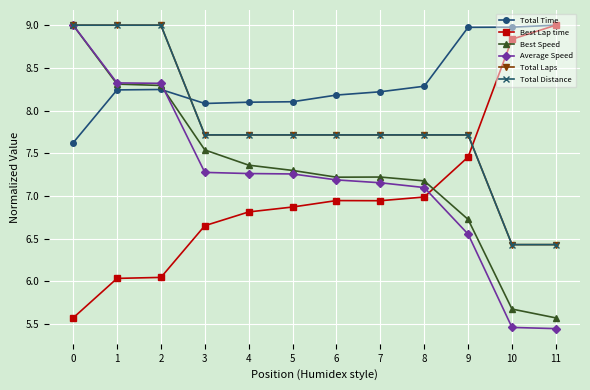

Reading left to right, extract all data points from this chart.

Total Time: 7.6	8.2	8.2	8.1	8.1	8.1	8.2	8.2	8.3	9.0	9.0	9.0
Best Lap time: 5.6	6.0	6.0	6.7	6.8	6.9	6.9	6.9	7.0	7.5	8.8	9.0
Best Speed: 9.0	8.3	8.3	7.5	7.4	7.3	7.2	7.2	7.2	6.7	5.7	5.6
Average Speed: 9.0	8.3	8.3	7.3	7.3	7.3	7.2	7.2	7.1	6.6	5.5	5.4
Total Laps: 9.0	9.0	9.0	7.7	7.7	7.7	7.7	7.7	7.7	7.7	6.4	6.4
Total Distance: 9.0	9.0	9.0	7.7	7.7	7.7	7.7	7.7	7.7	7.7	6.4	6.4